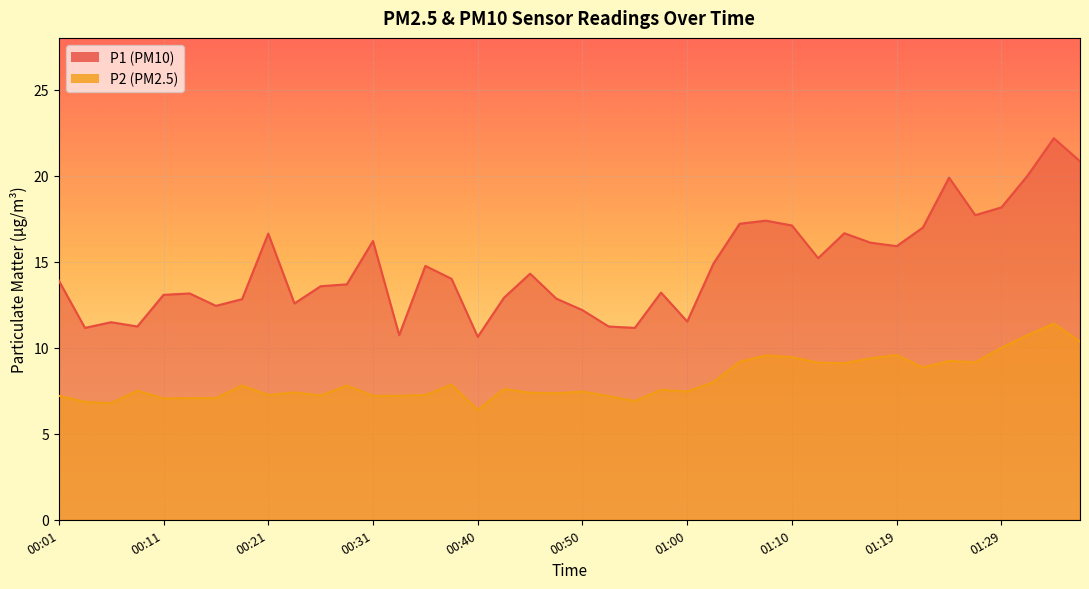

At which label is P1 closest to 16?

01:19